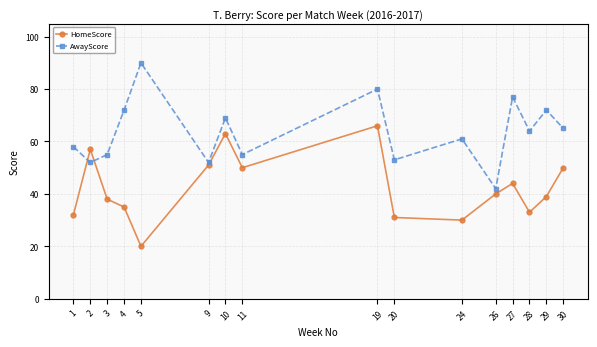

True or false: AwayScore has more than 0 points higher than both neighbors.

True